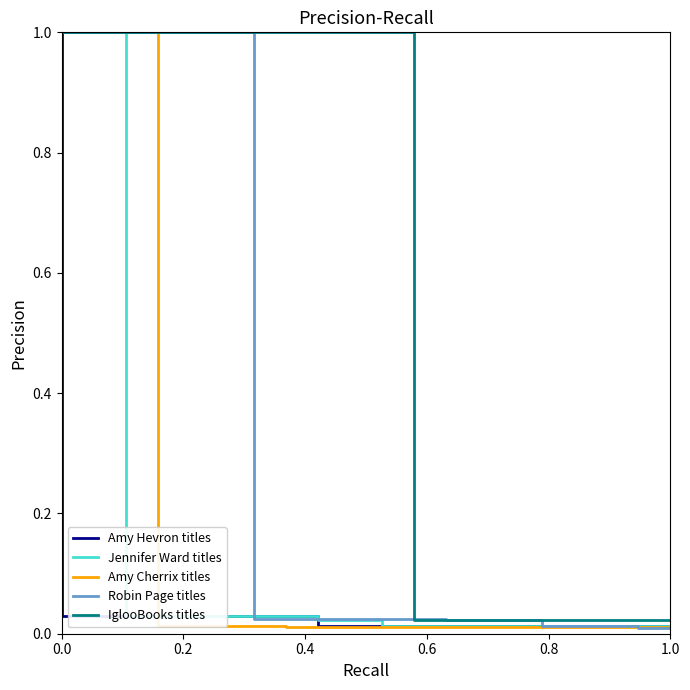

What is the maximum value for Jennifer Ward titles?

1.0